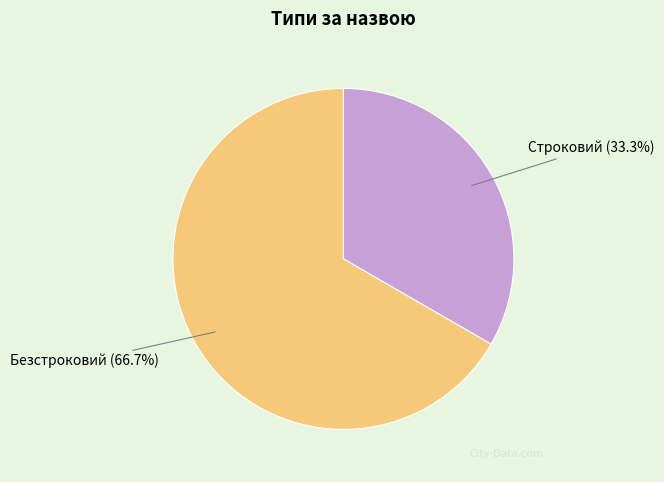

How many slices are in this pie chart?

2